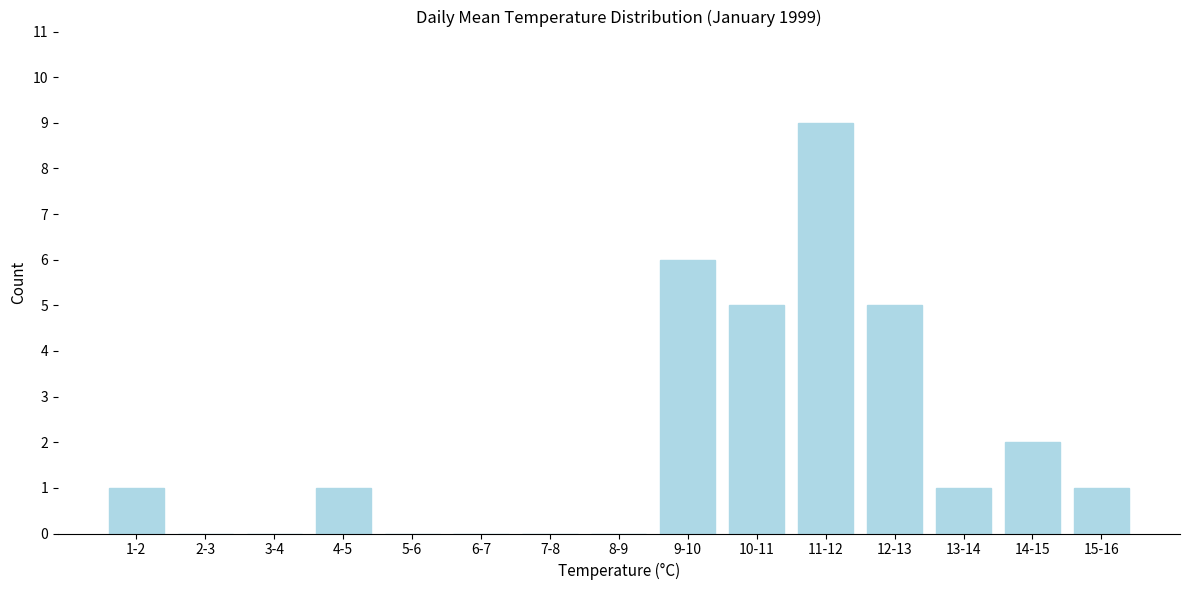

Reading left to right, list all the values displayed in this chart.

1-2=1	2-3=0	3-4=0	4-5=1	5-6=0	6-7=0	7-8=0	8-9=0	9-10=6	10-11=5	11-12=9	12-13=5	13-14=1	14-15=2	15-16=1